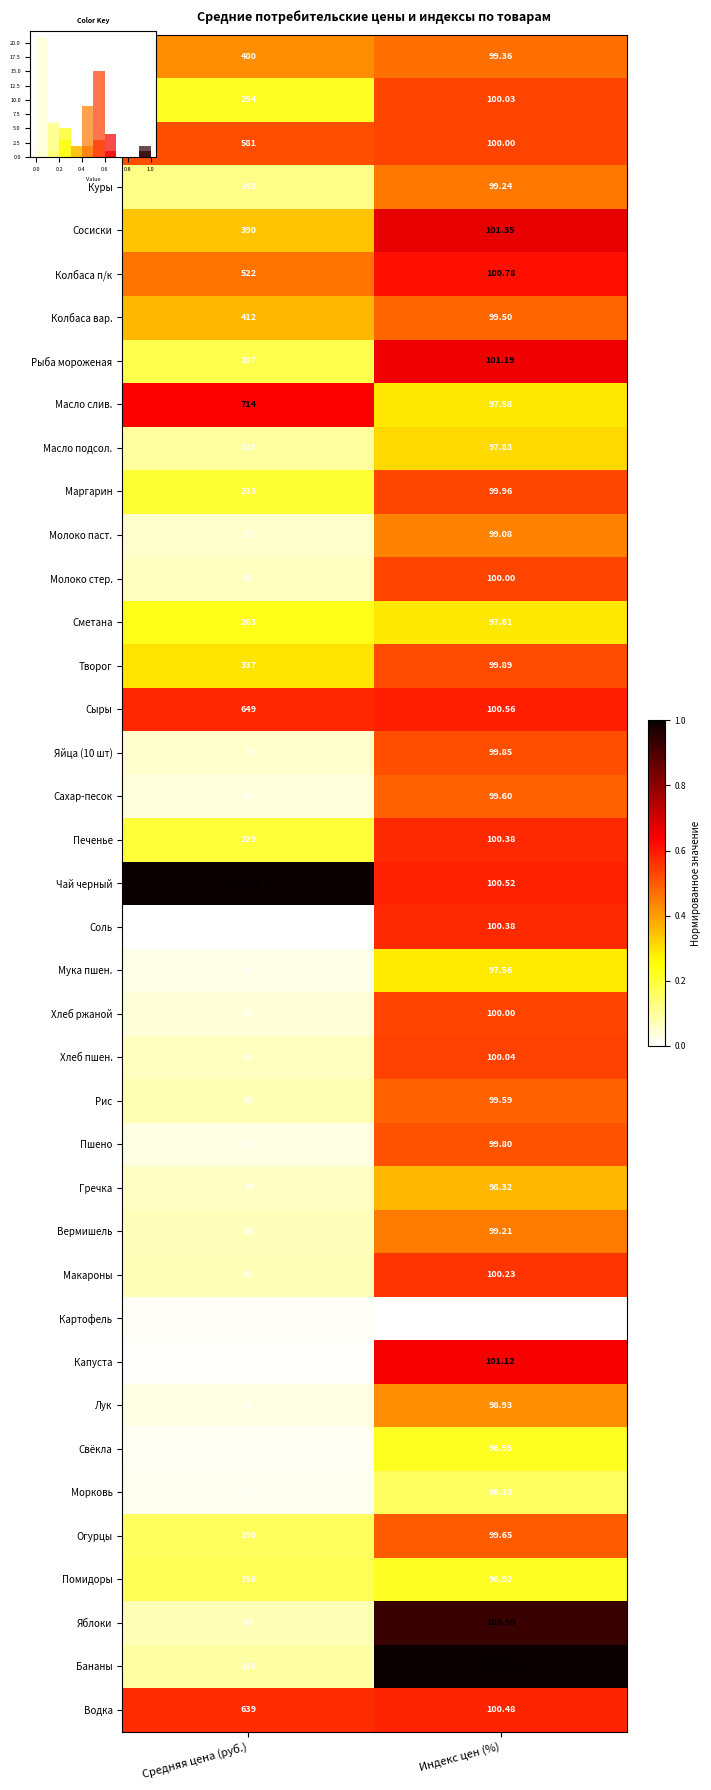

Is the value of Соль at Средняя цена (руб.) greater than the value of Хлеб ржаной at Средняя цена (руб.)?

No